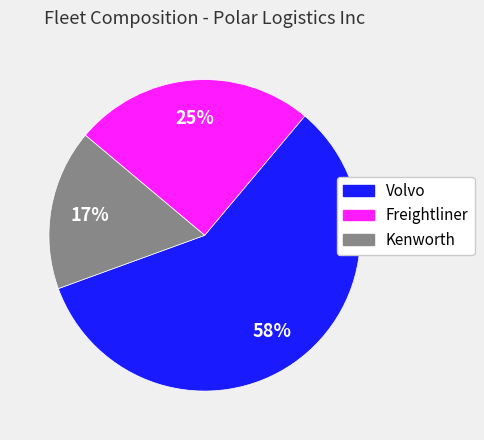

Is the sum of Kenworth and Volvo greater than half?

Yes